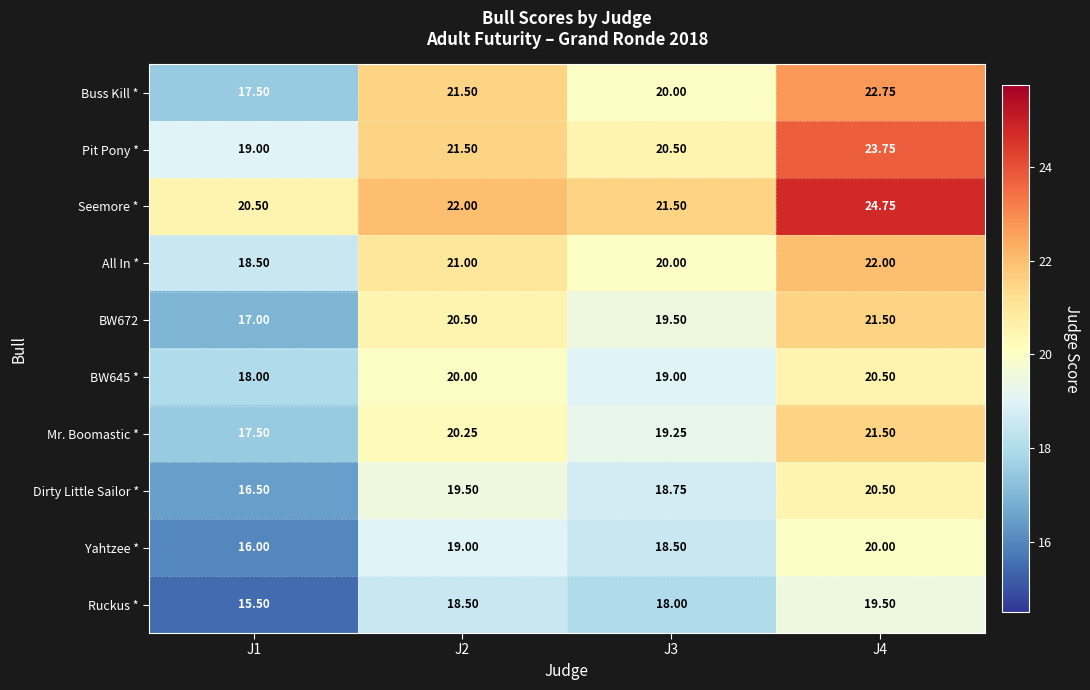

Which series has the widest spread of values?

Buss Kill *